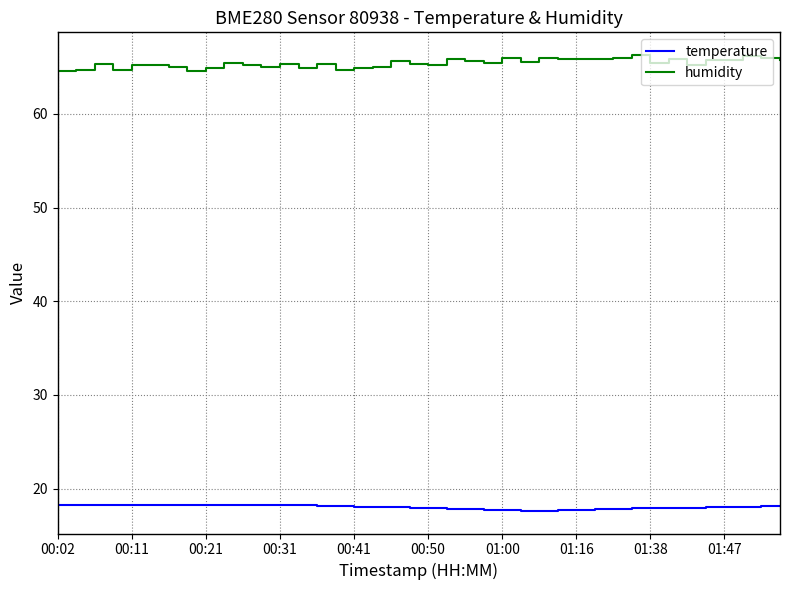

What are all the series names shown in the legend?

temperature, humidity